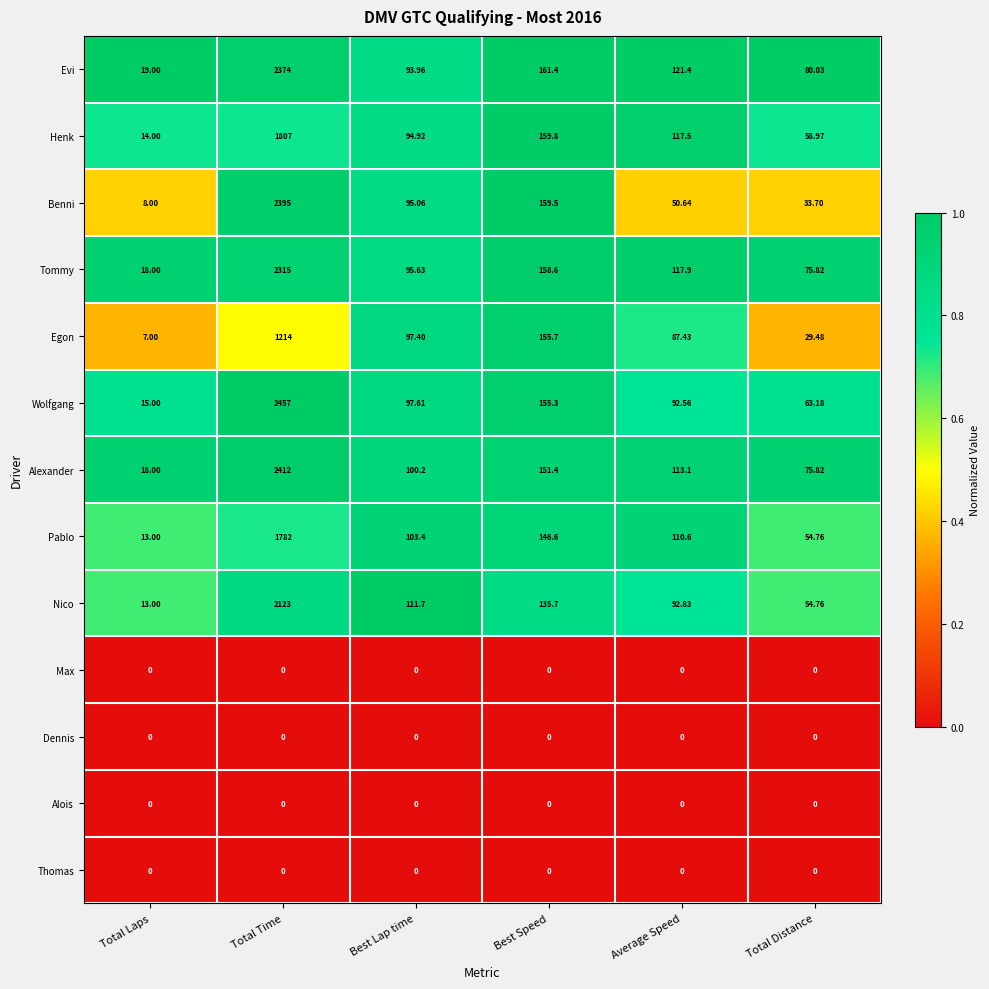

Where is Wolfgang nearest to the value 1236?

Best Speed